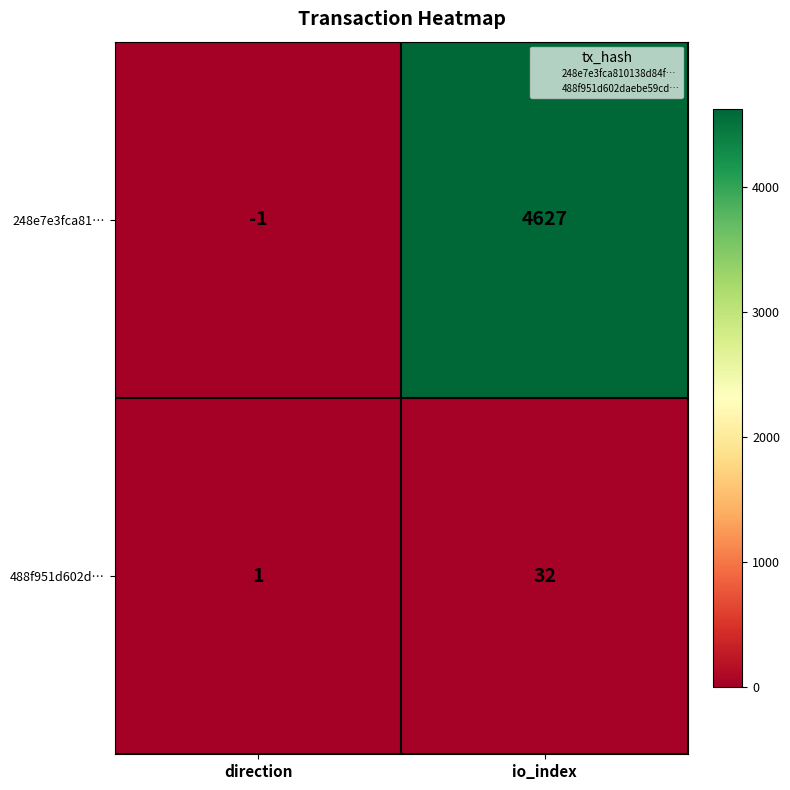

Which label corresponds to the largest value in the chart?

io_index